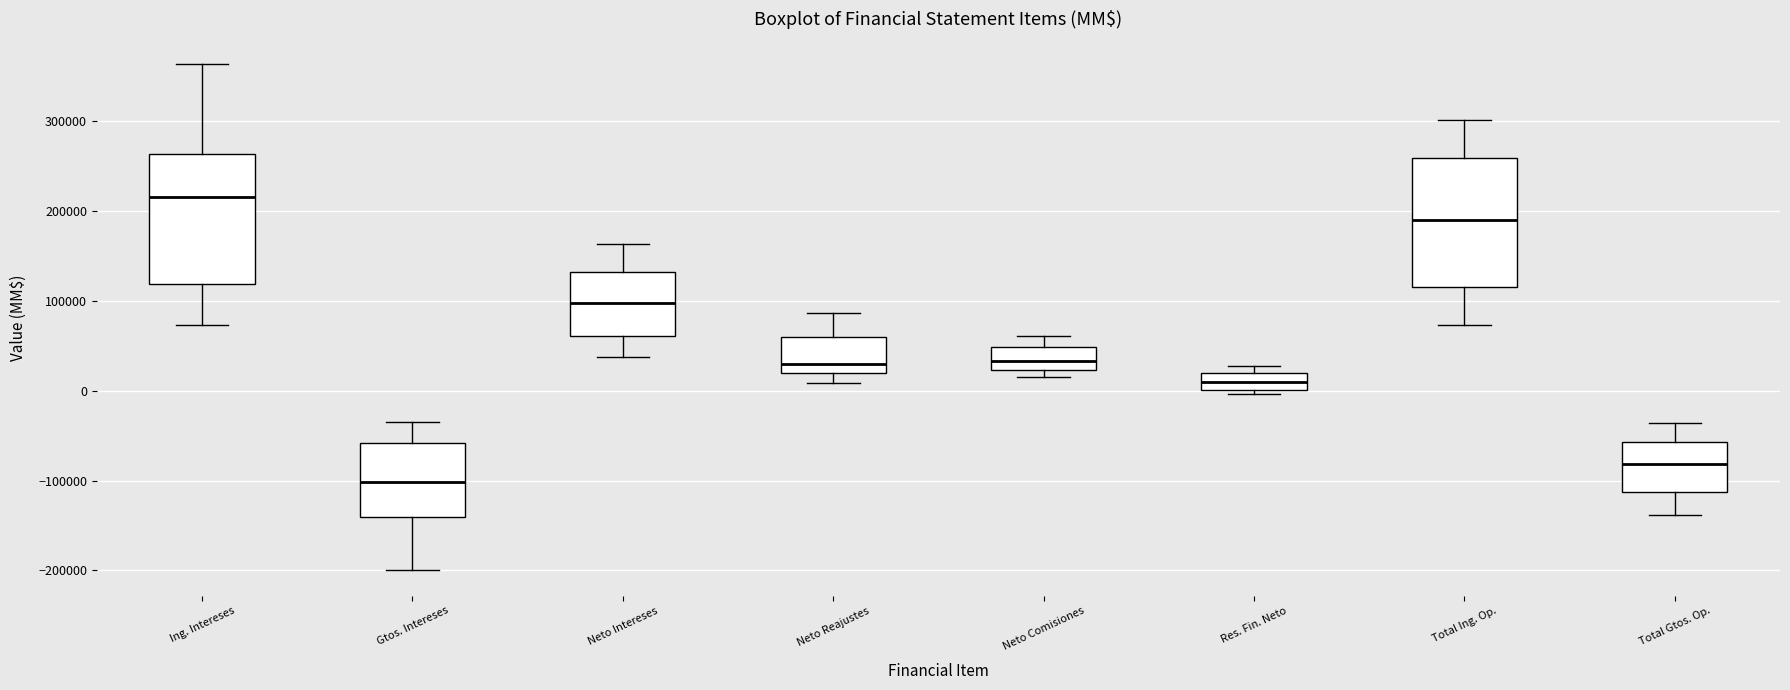

Where is the lower edge of the box for Neto Comisiones on the y-axis? The values are not printed on the chart, so give them approximately, as read against the axis.

20000